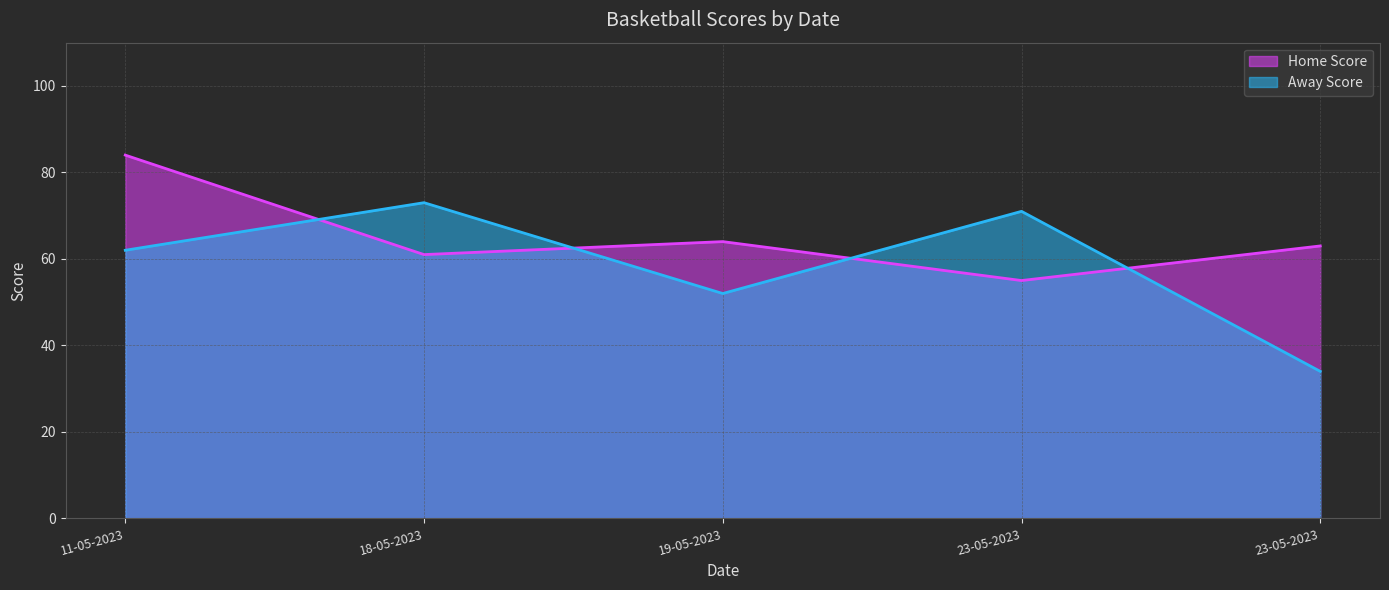

Reading right to left, extract all data points from this chart.

Home Score: 63	55	64	61	84
Away Score: 34	71	52	73	62